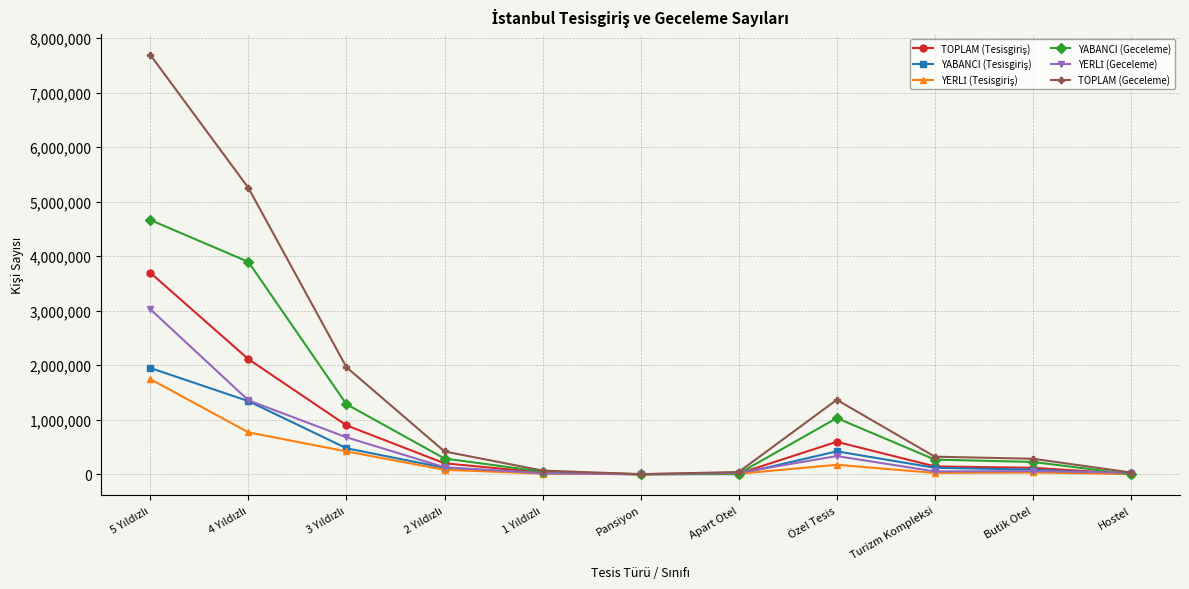

Which series has the largest total across all categories?

TOPLAM (Geceleme)